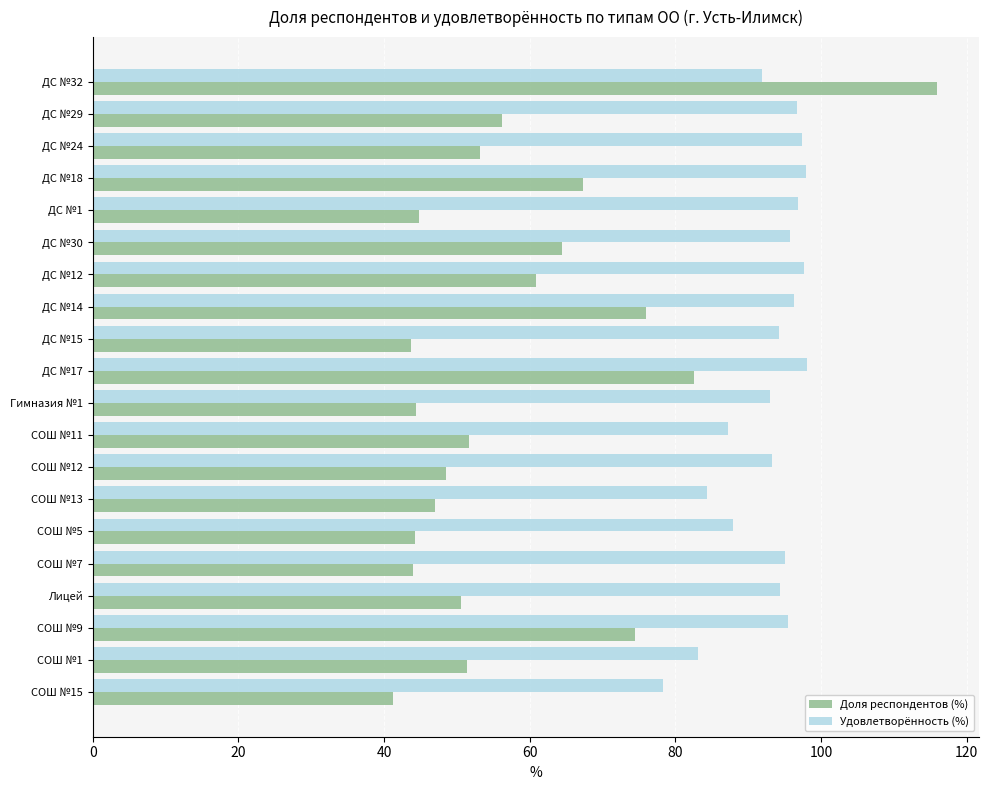

What is the maximum value shown in the chart?

115.9